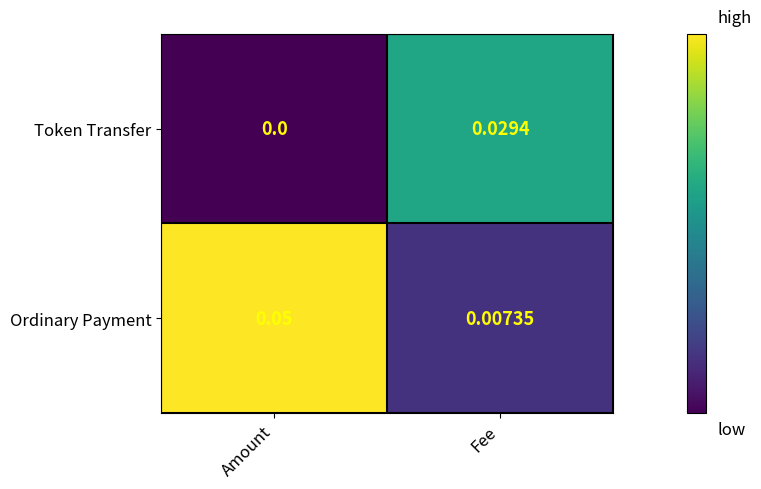

Which series has the largest total across all categories?

Ordinary Payment